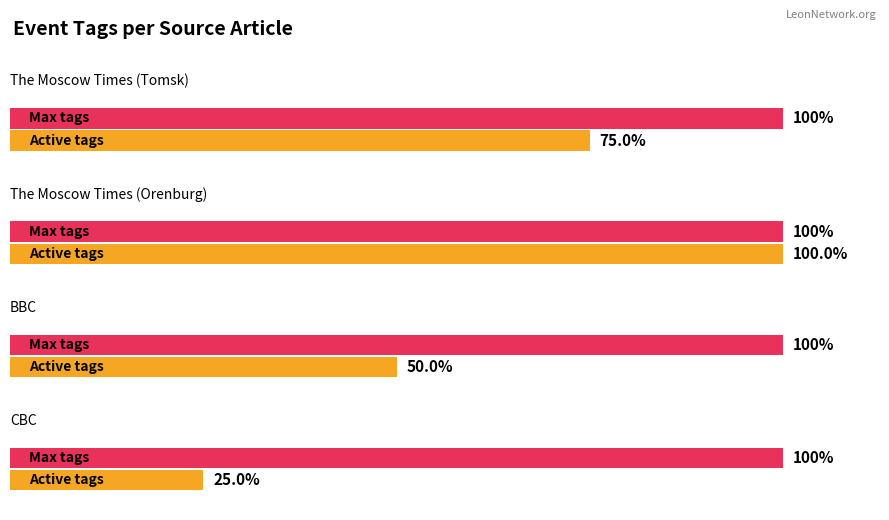

How many groups of bars are there?

4